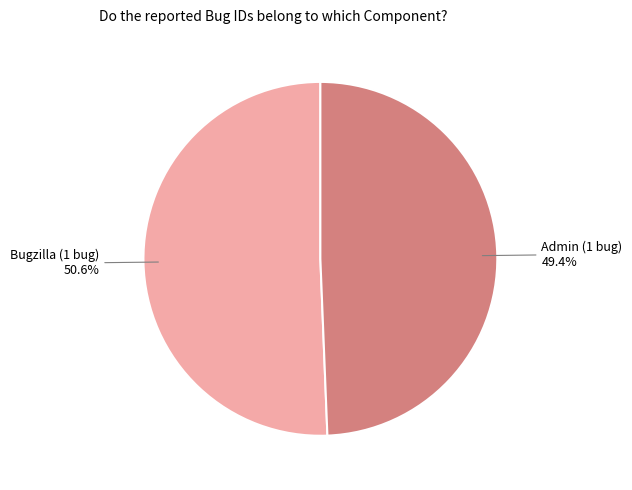

Is there any slice that represents more than half of the pie?

Yes